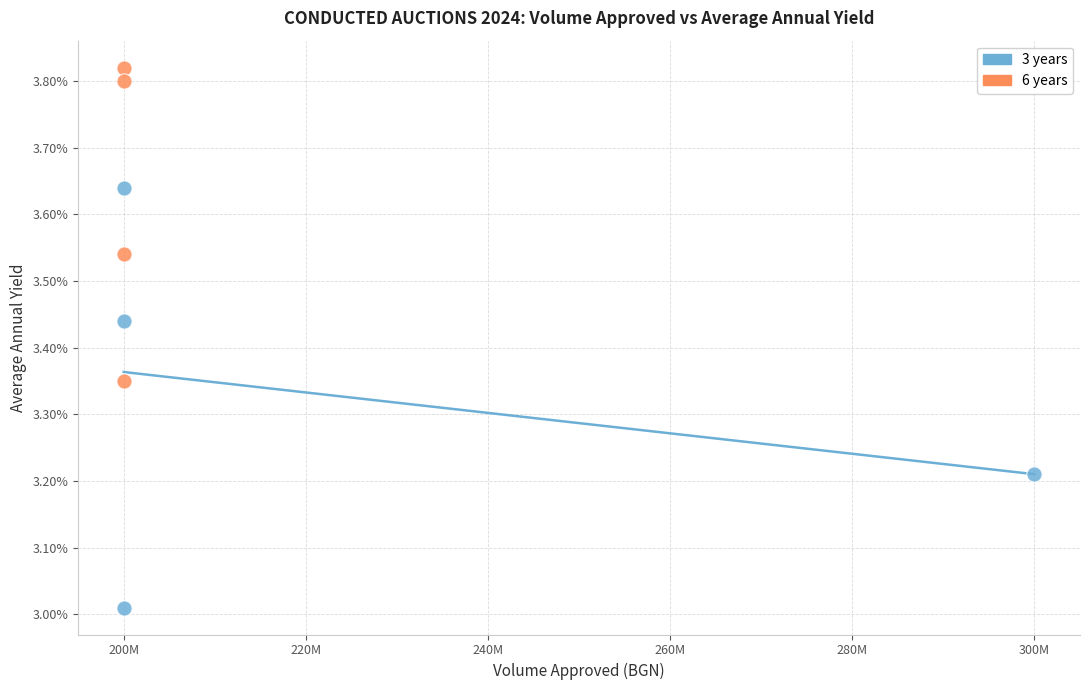

Which series has the largest Y range (max minus min)?

3 years